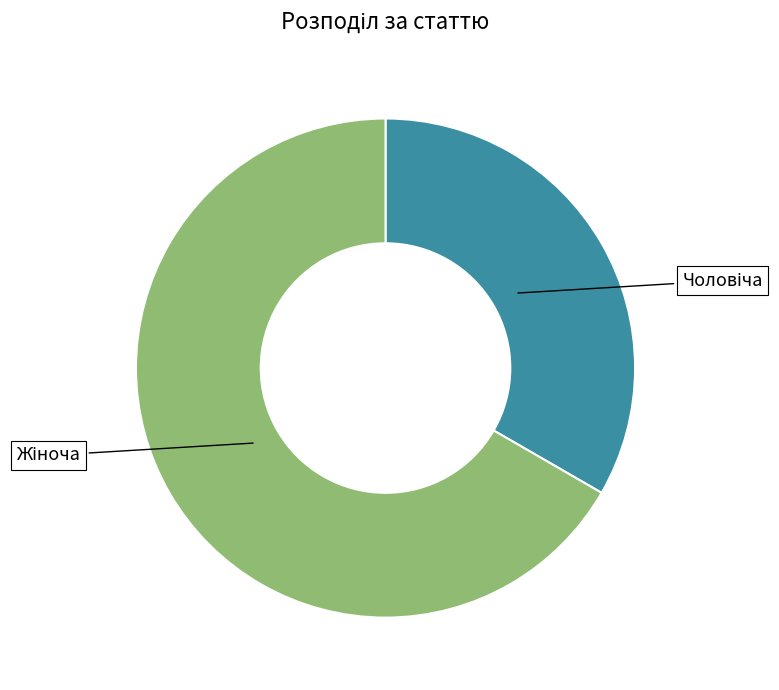

Is there any slice that represents more than half of the pie?

Yes